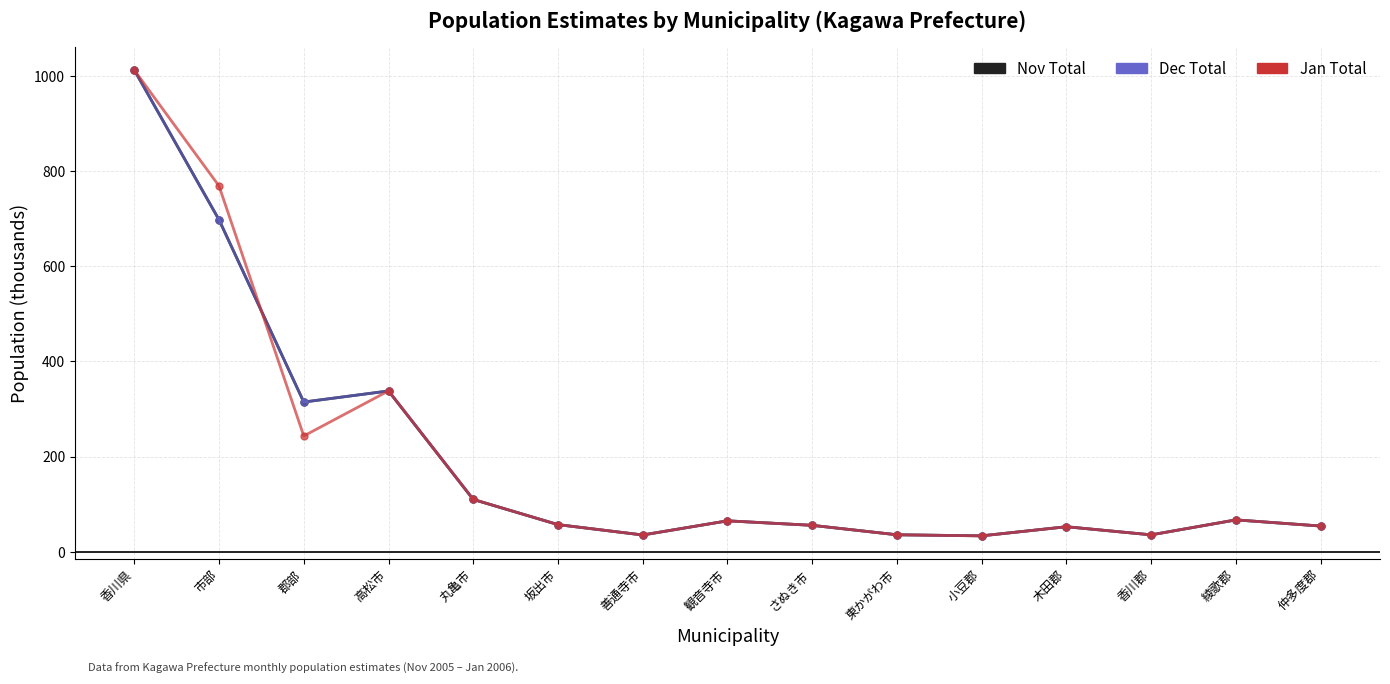

How many values in the Nov Total series exceed 57?

8